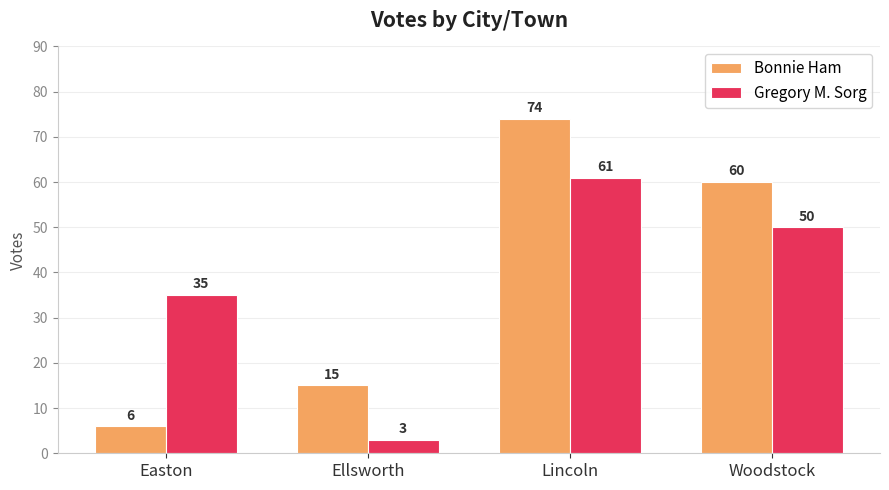

Rank the categories by Gregory M. Sorg value from highest to lowest.

Lincoln, Woodstock, Easton, Ellsworth